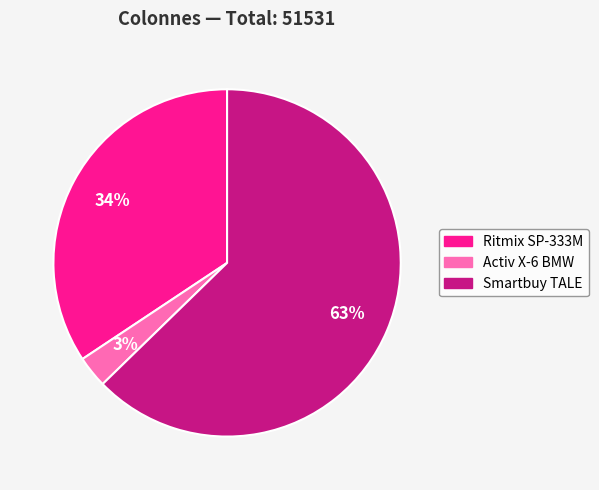

Rank the categories by value from lowest to highest.

Activ X-6 BMW, Ritmix SP-333M, Smartbuy TALE